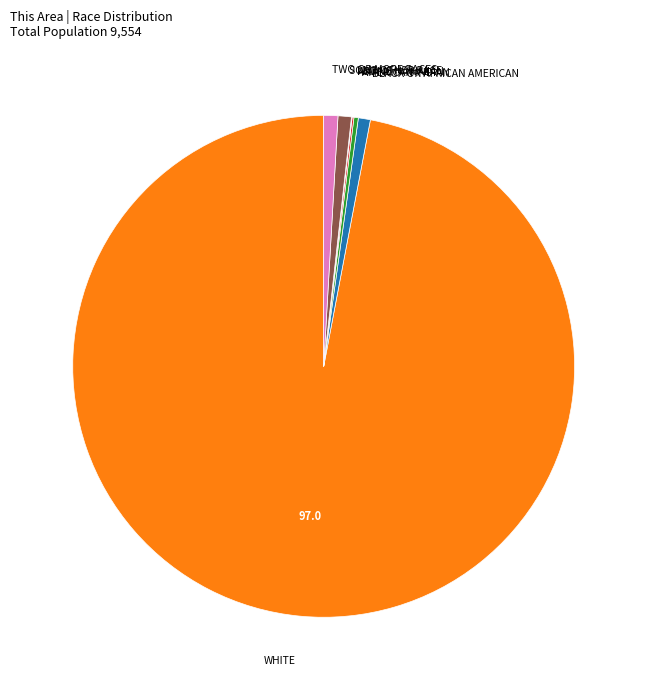

Is there a majority slice in this chart?

Yes